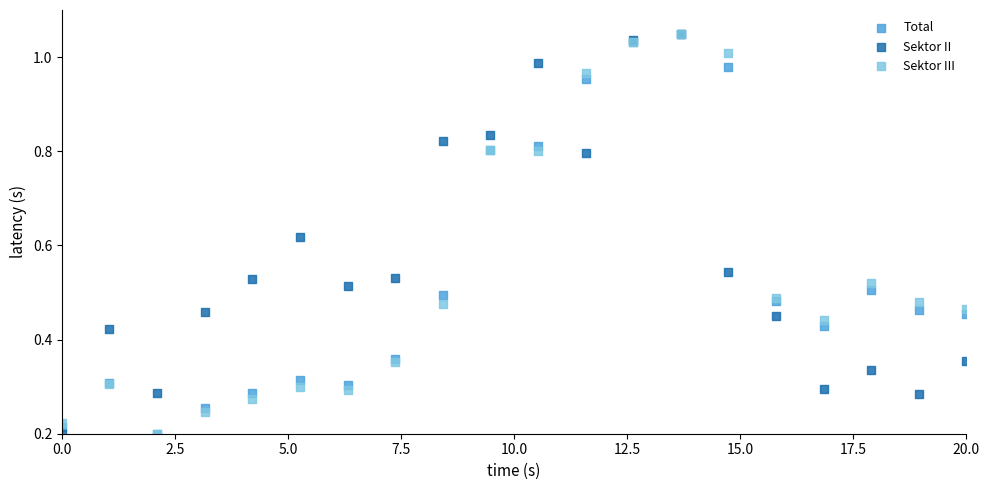

What are all the series names shown in the legend?

Total, Sektor II, Sektor III